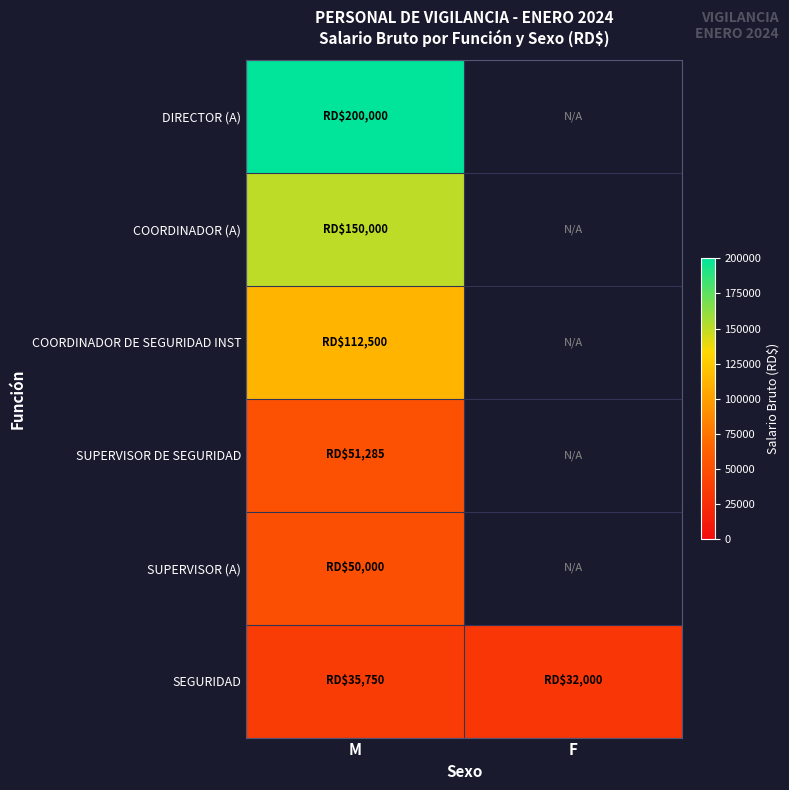

Rank the categories by COORDINADOR (A) value from lowest to highest.

M, F